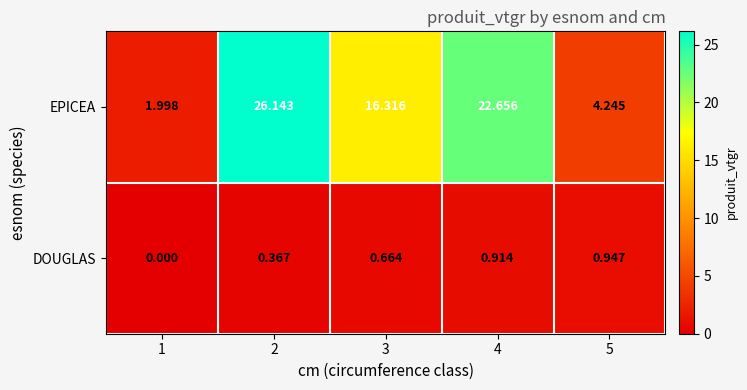

At which category is the sum across all series the highest?

2